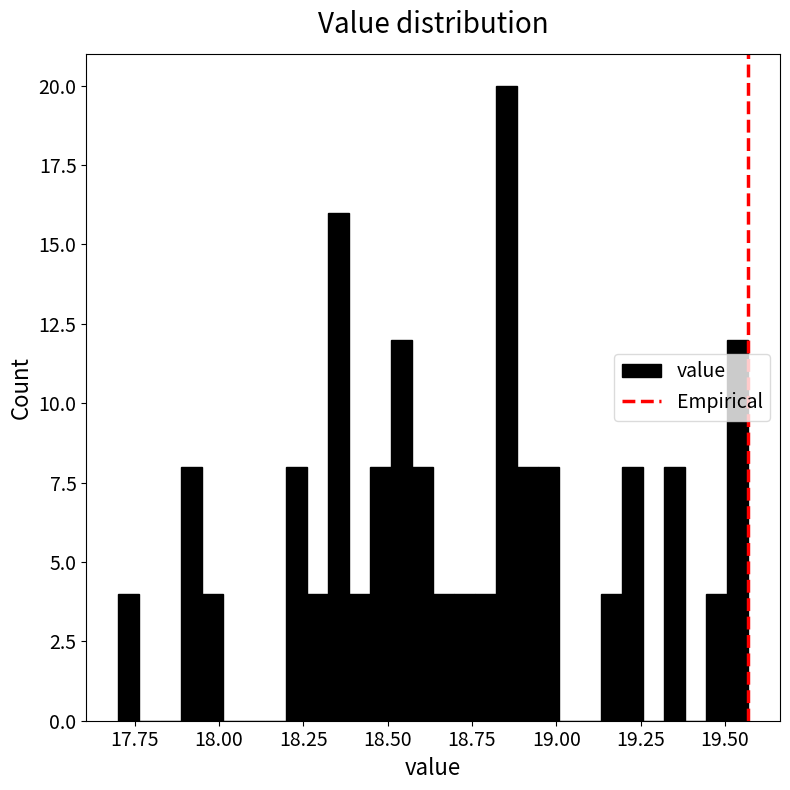

Around what value on the x-axis is the tallest bar? Give the approximate position of its centre, as read against the axis.

18.85